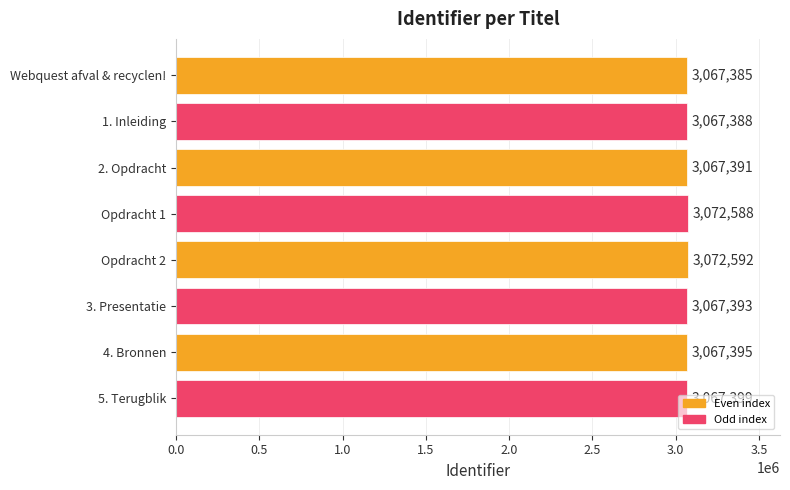

What is the difference between the values at Opdracht 1 and 3. Presentatie?

5195